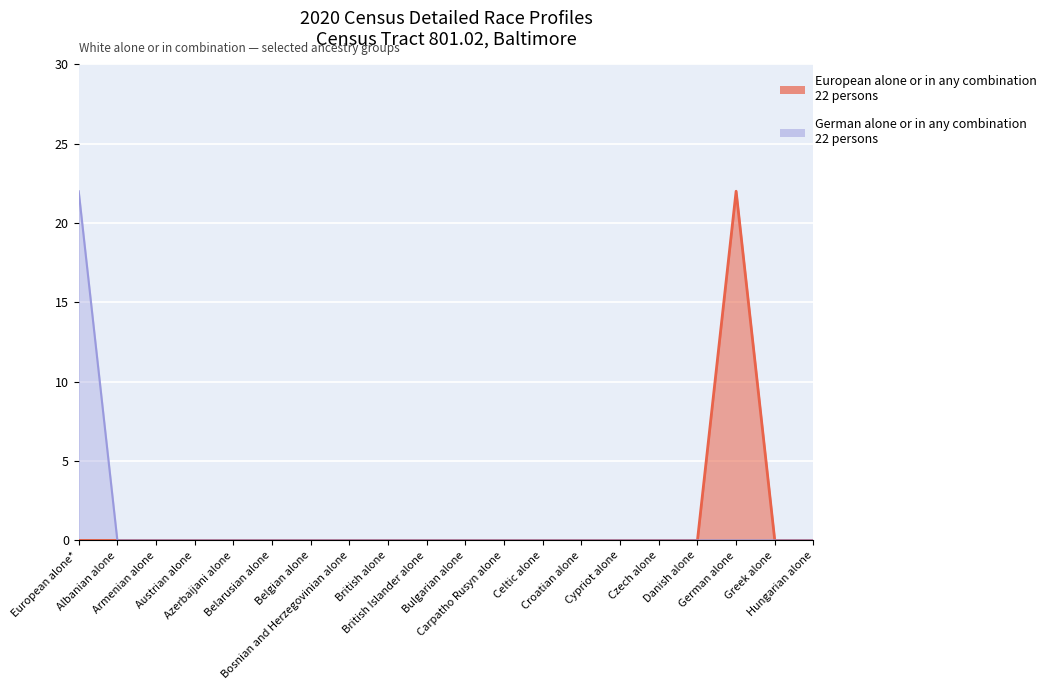

Which series has the largest range (max minus min)?

European alone or in any combination